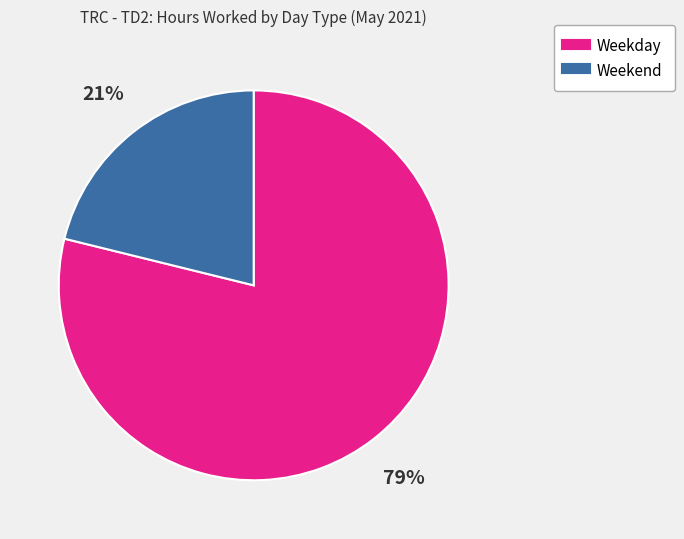

To the nearest percent, what is the difference between the largest and smallest slice percentages?

58%